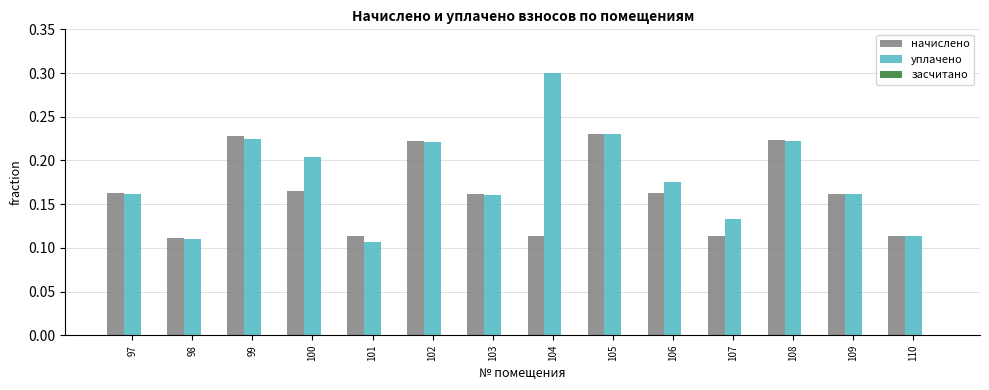

Which label corresponds to the largest value in the chart?

104